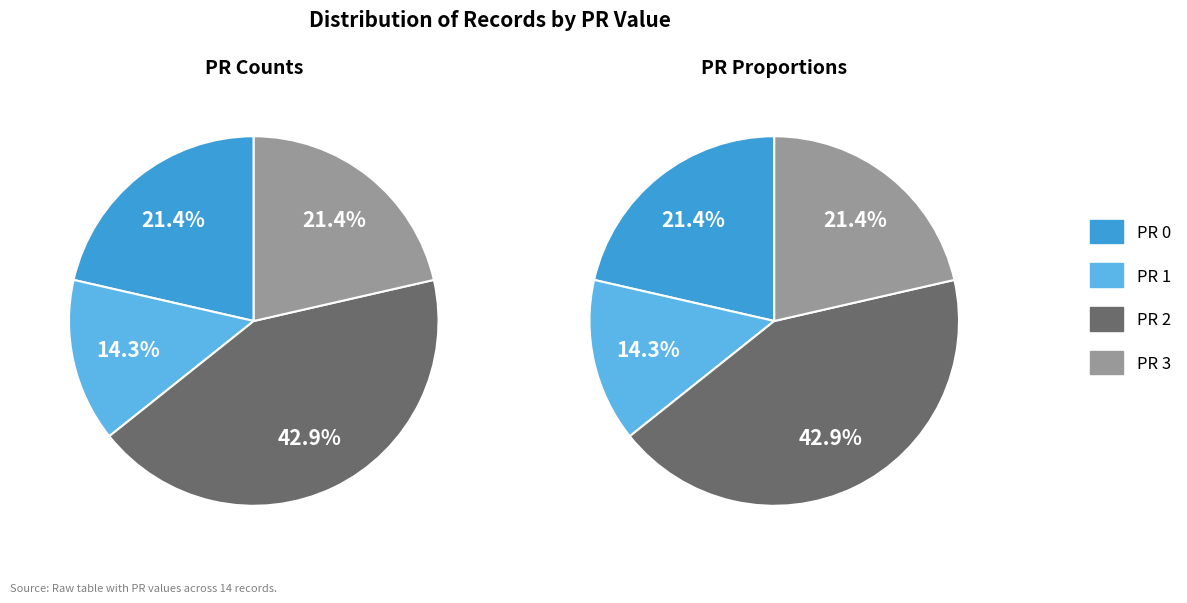

What is the smallest slice in the pie chart?

PR 1